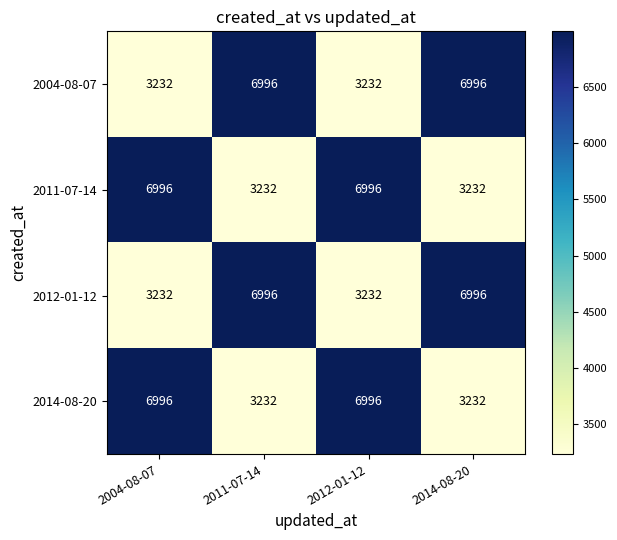

True or false: 2004-08-07 has a value of 3232 at 2004-08-07.

True